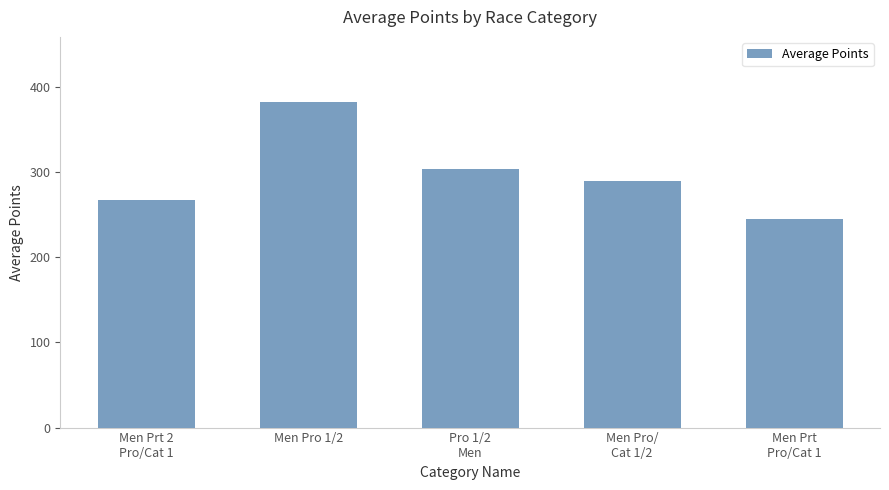

What is the difference between the second highest and minimum values?

59.4